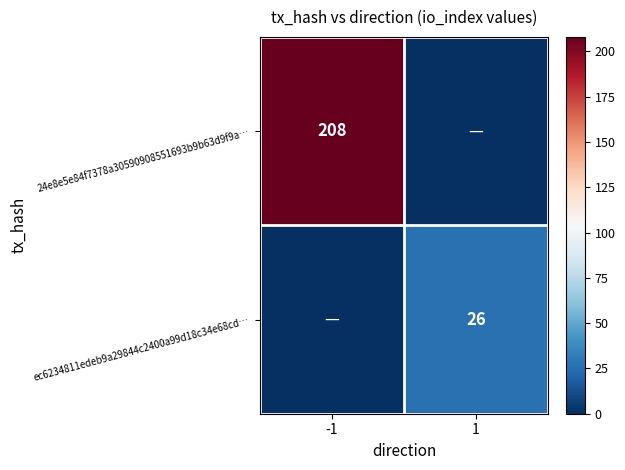

At how many categories does at least one series exceed 39?

1